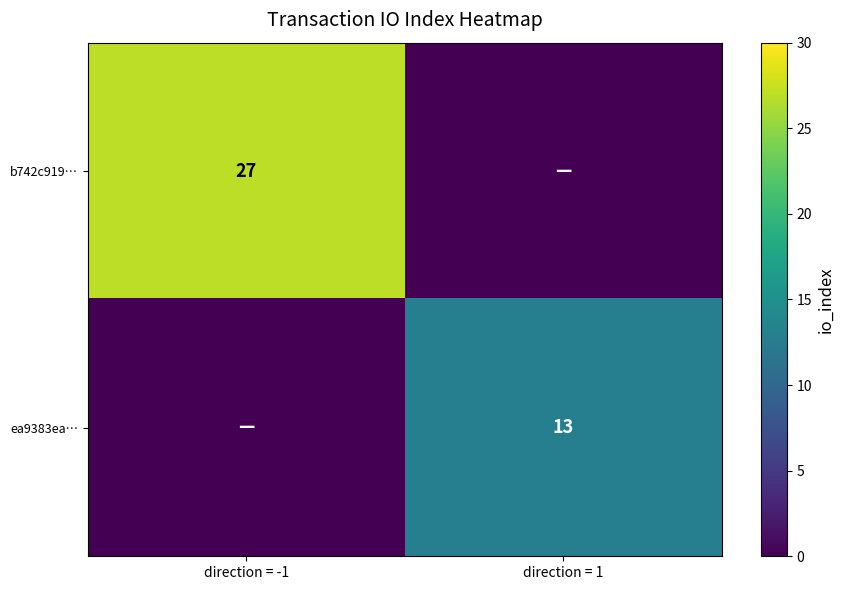

True or false: ea9383ea… has a value of 13 at direction = 1.

True